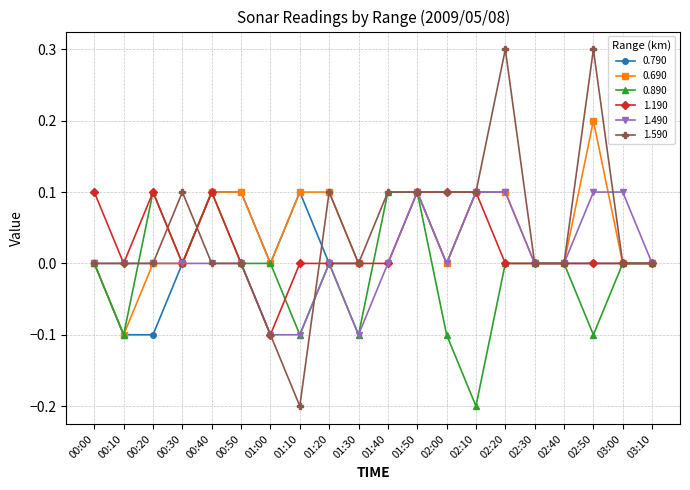

Where is the first local maximum for 0.890?

00:20